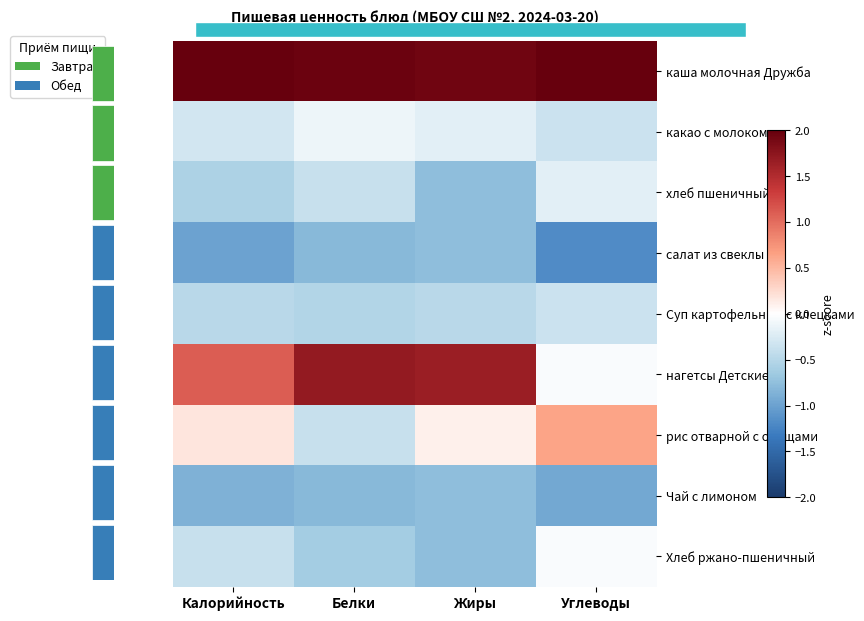

Which series has the largest total across all categories?

каша молочная Дружба